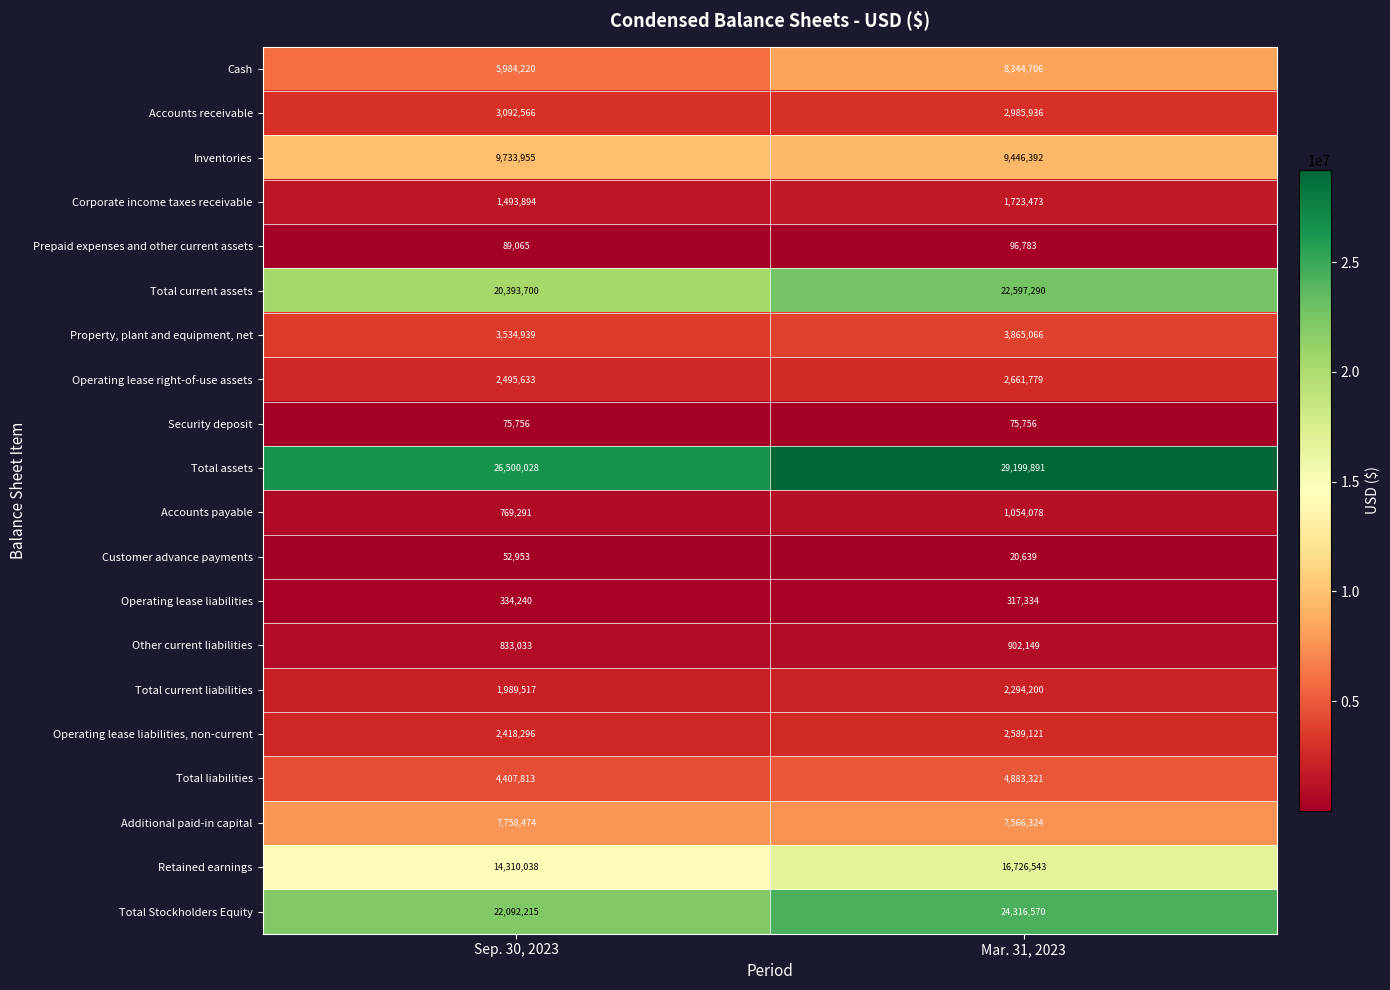

List the labels in order of Total liabilities value, smallest first.

Sep. 30, 2023, Mar. 31, 2023